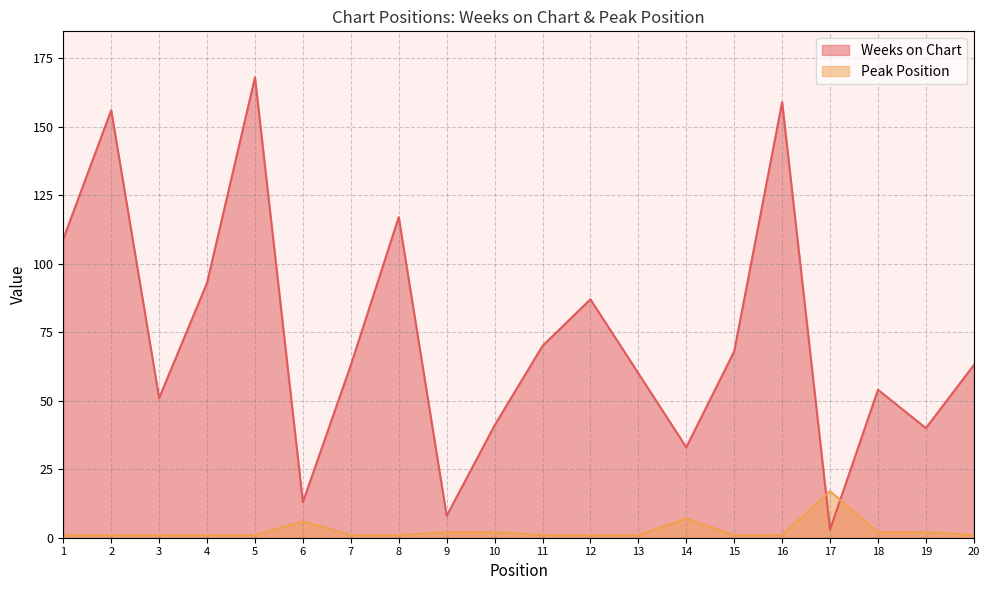

How many interior local valleys does the Weeks on Chart series have?

6